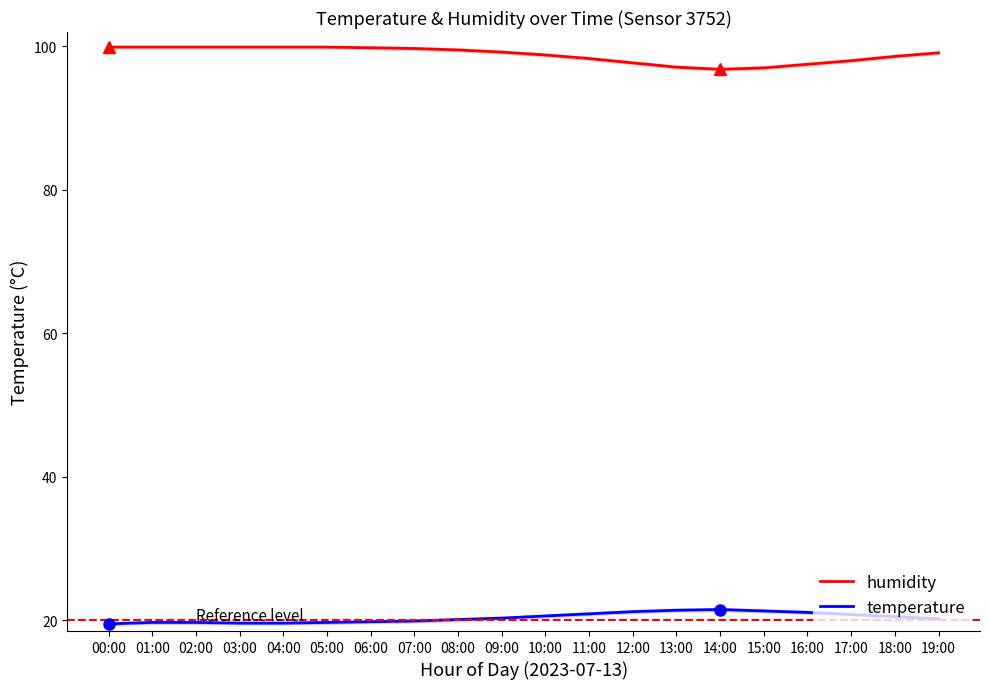

Which series has the largest total across all categories?

humidity